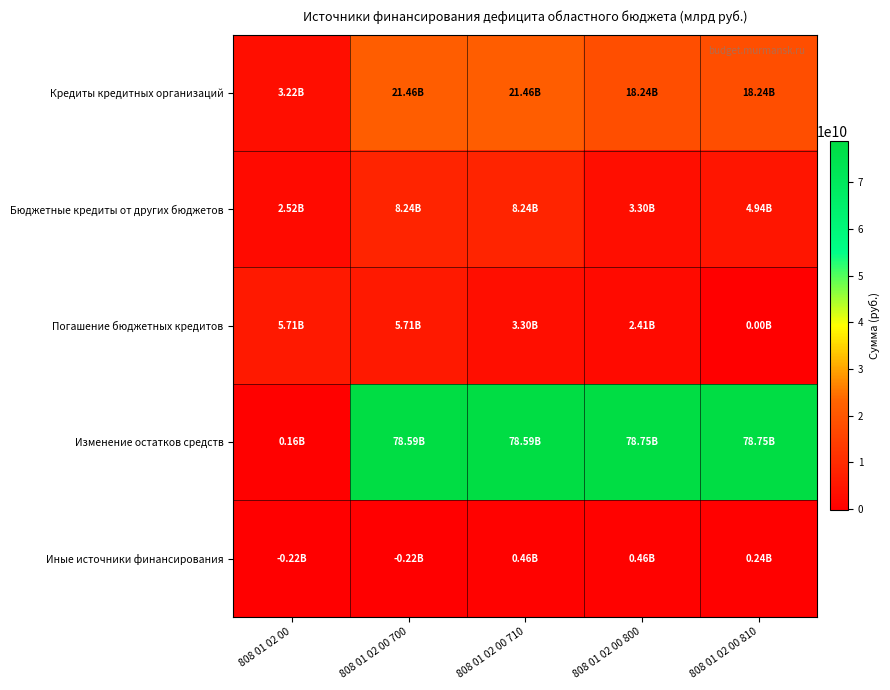

What is the spread (max minus min) of values at 808 01 02 00 700?

78810942842.7